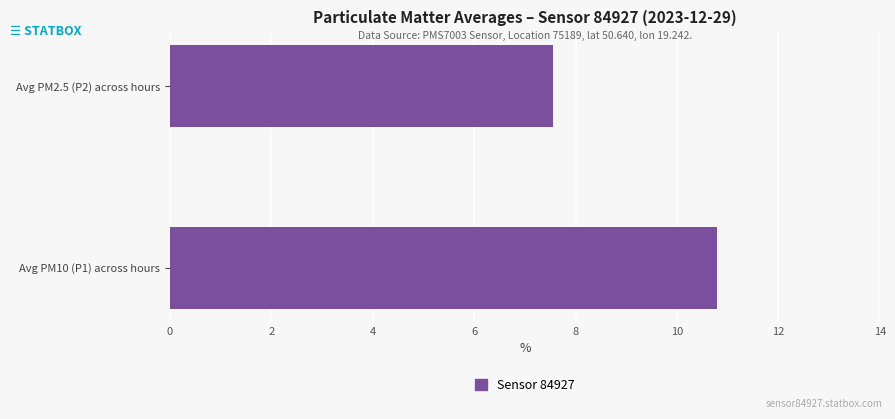

At which label is the value closest to 9?

Avg PM2.5 (P2) across hours